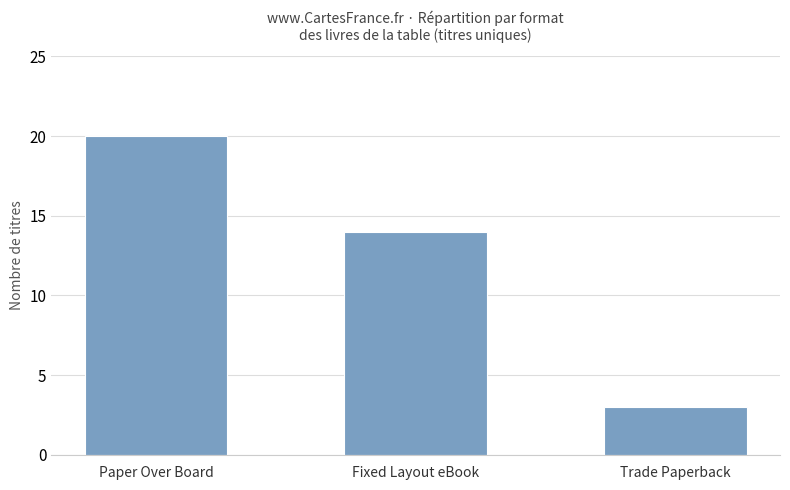

The value at Fixed Layout eBook is 14. True or false?

True